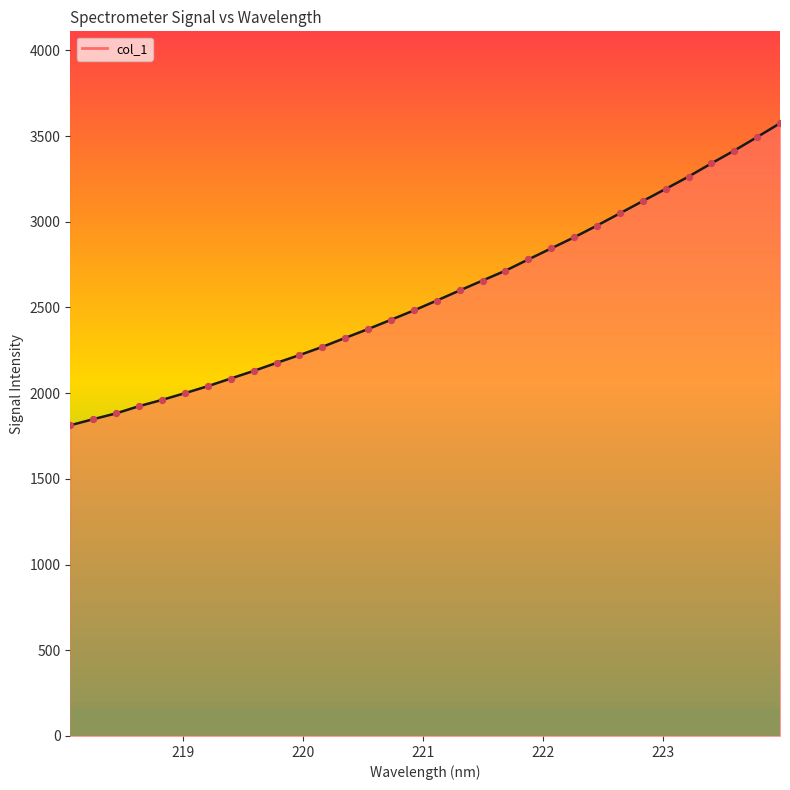

What is the greatest value displayed?

3575.0